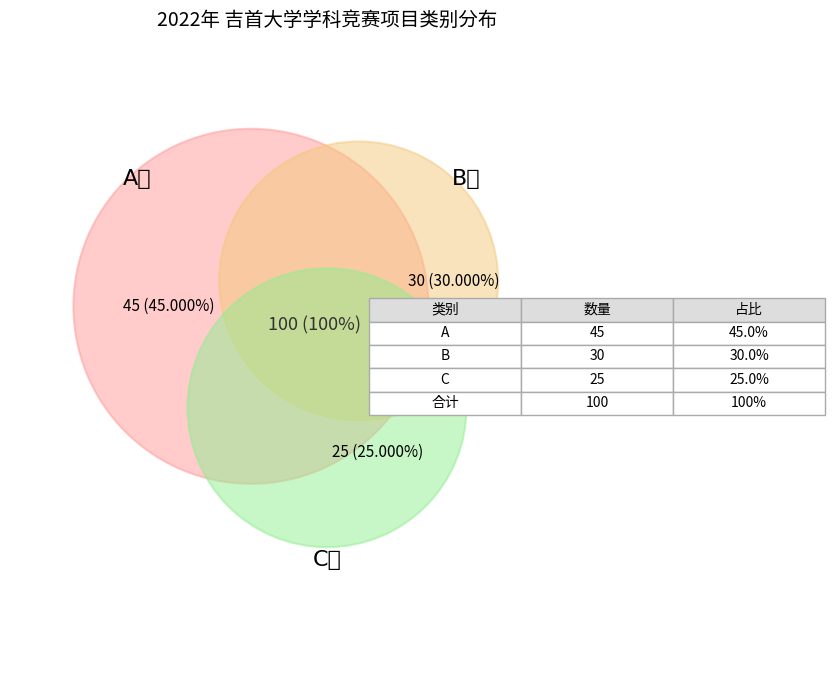

To the nearest percent, what is the difference between the A and B slice percentages?

15%